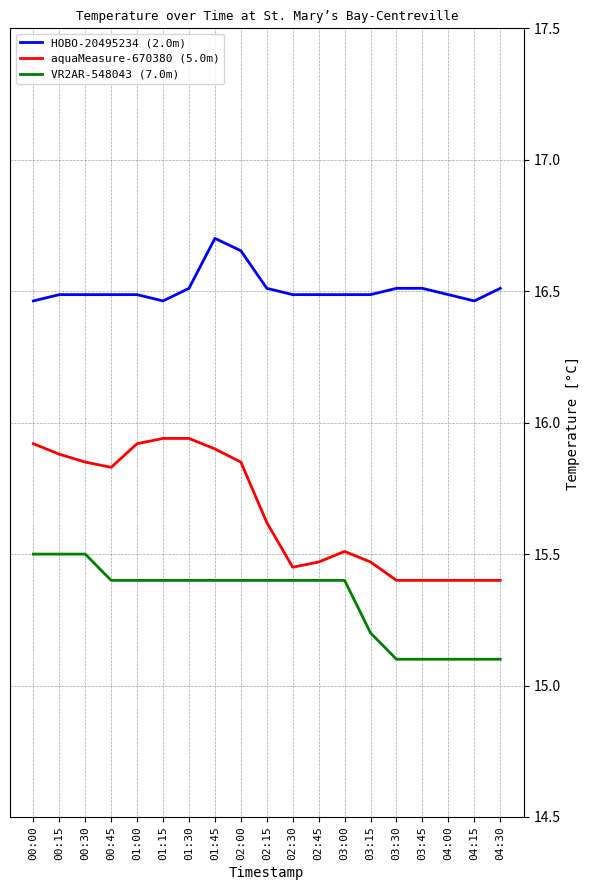

True or false: aquaMeasure-670380 (5.0m) and HOBO-20495234 (2.0m) cross at least once.

False